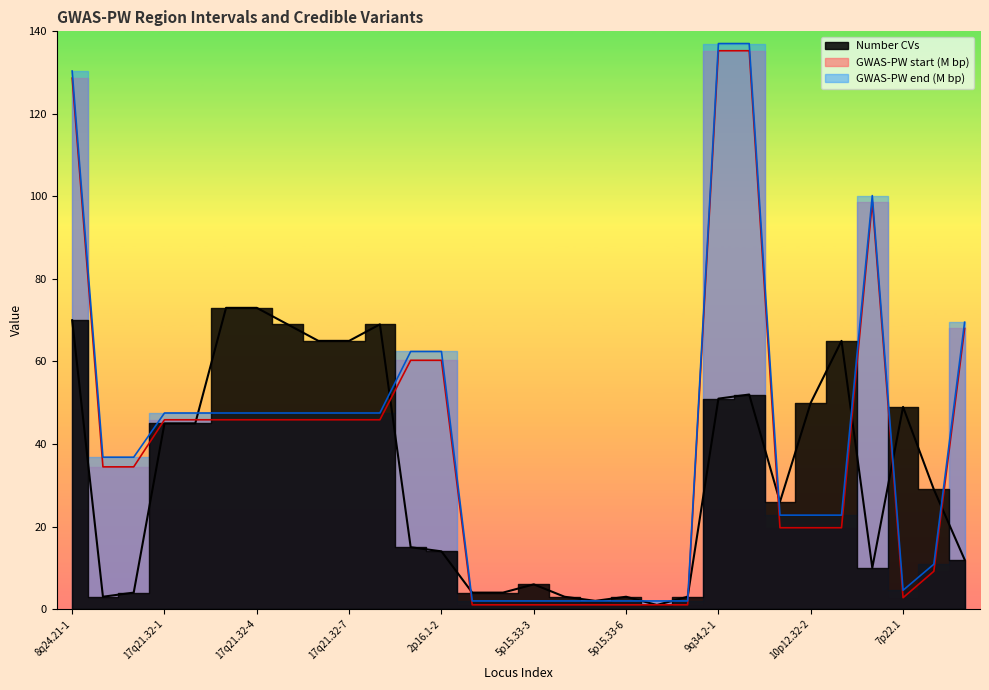

What is the sum of all GWAS-PW start (bp) (M) values?

1202.0